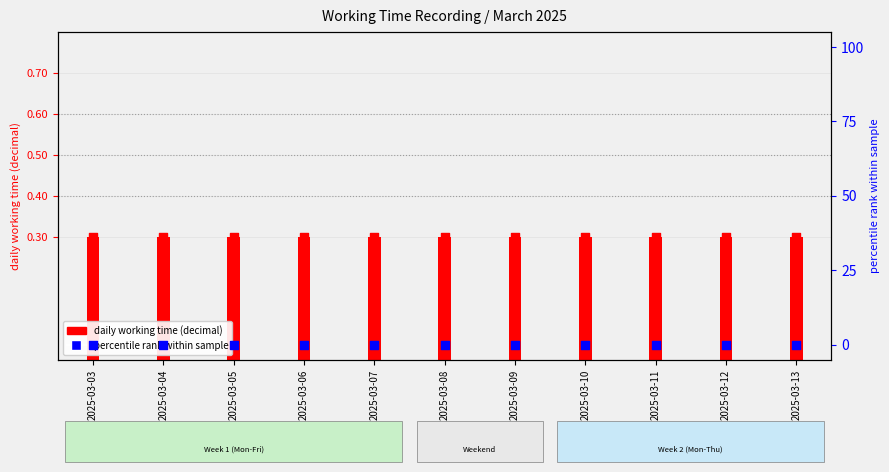

Which series reaches the minimum Y coordinate?

percentile rank within sample